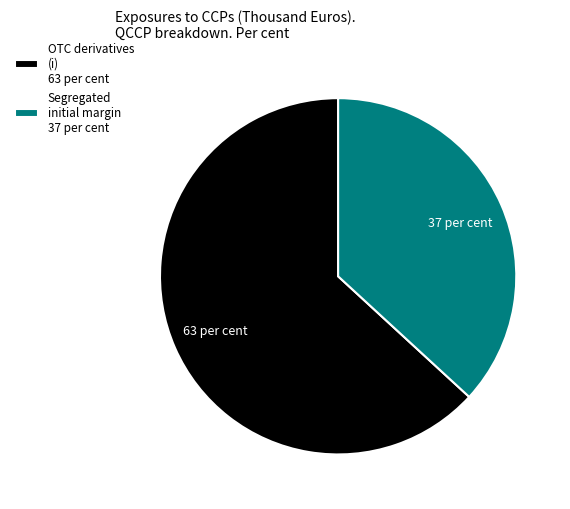

Rank the categories by value from lowest to highest.

Segregated initial margin 37 per cent, OTC derivatives (i) 63 per cent